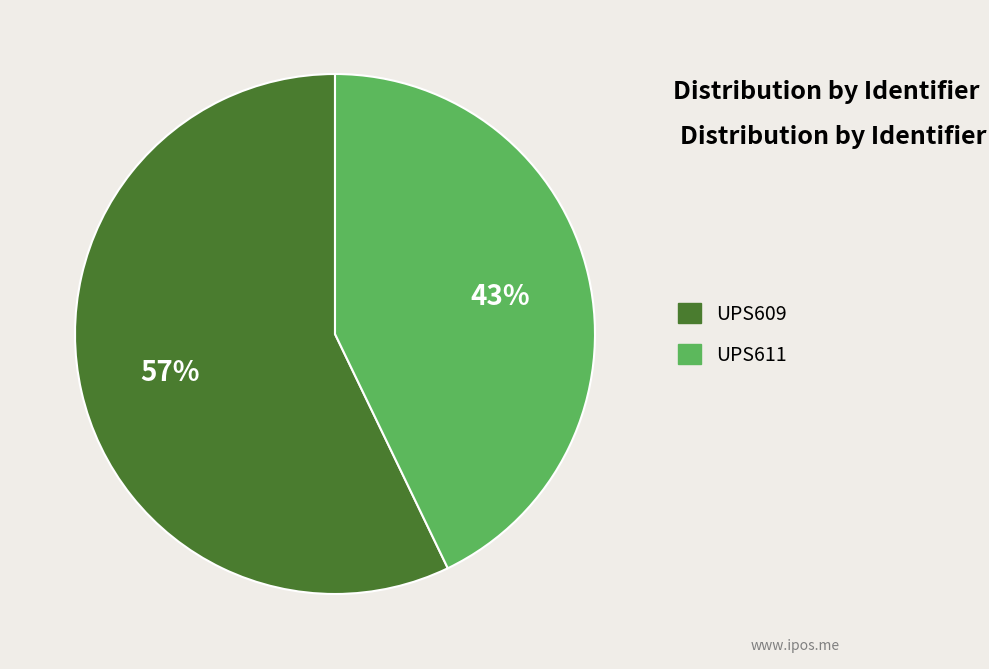

Is it true that UPS609 is 72% of the pie?

False